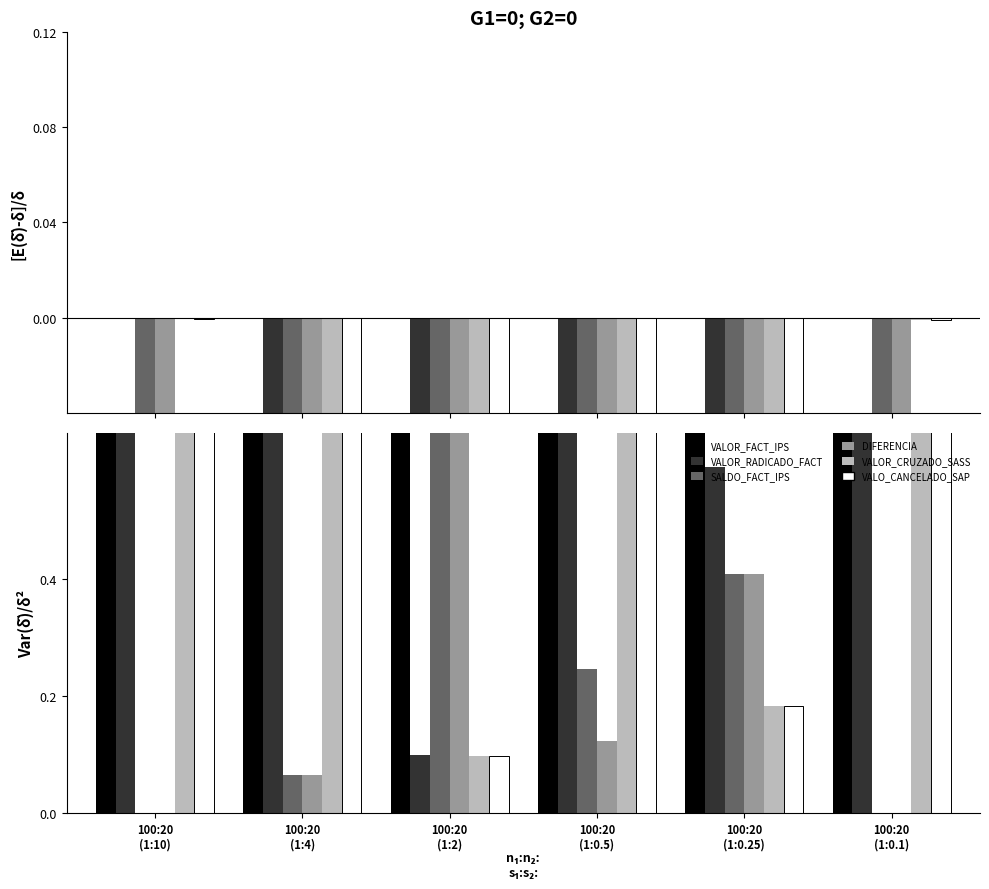

How many groups of bars are there?

6